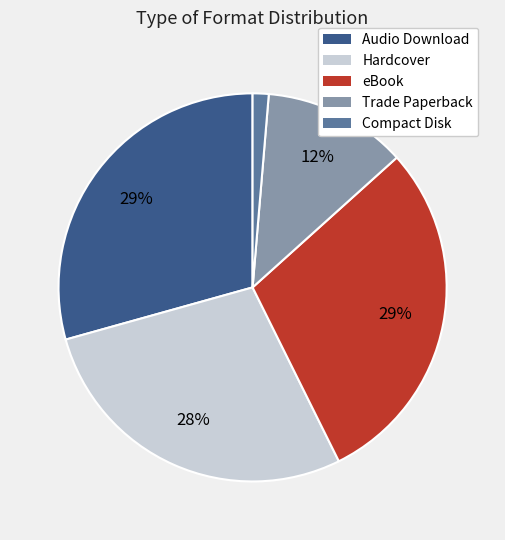

To the nearest percent, what is the difference between the largest and smallest slice percentages?

28%